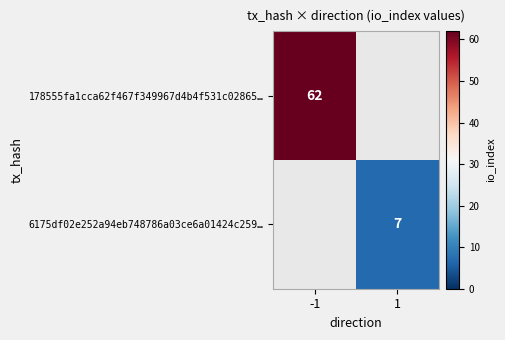

Is it true that 6175df02e252a94eb748786a03ce6a01424c259… equals 7 at 1?

True